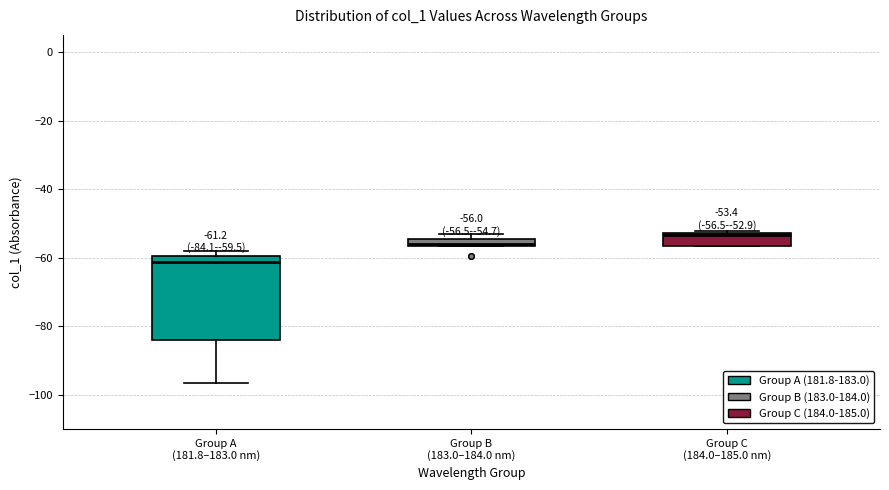

Which box's median line is the lowest?

Group A (181.8–183.0 nm)